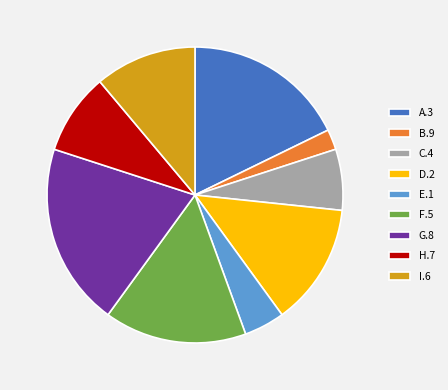

Is it true that E.1 is 4% of the pie?

True